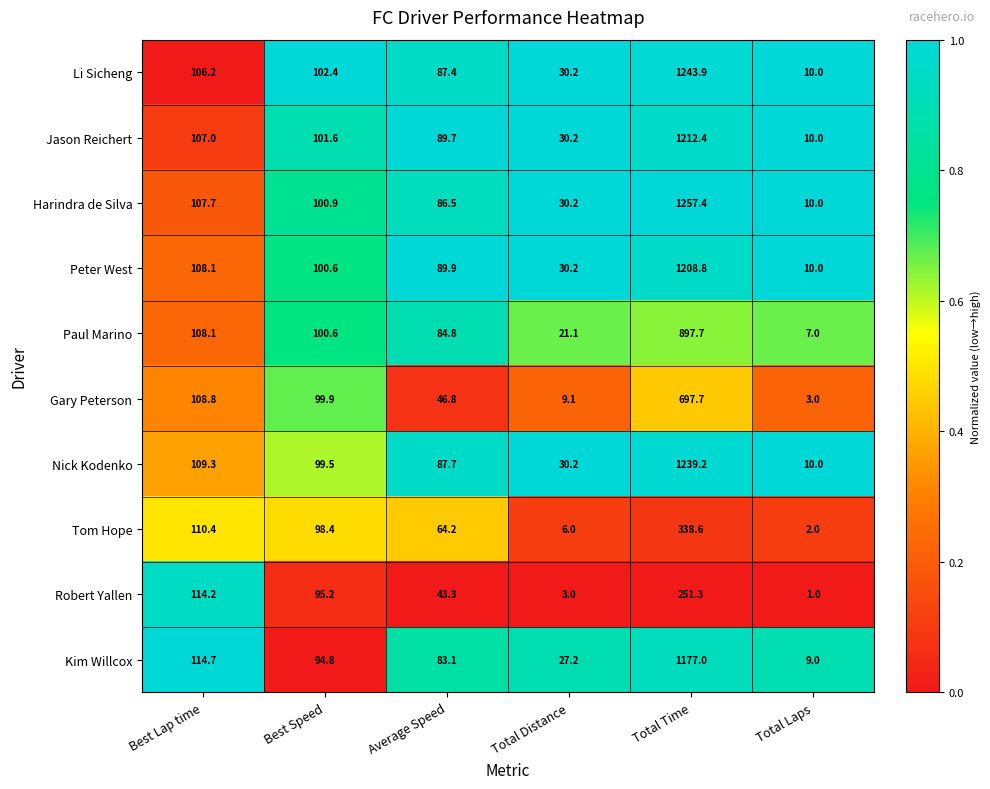

Which series has the widest spread of values?

Harindra de Silva